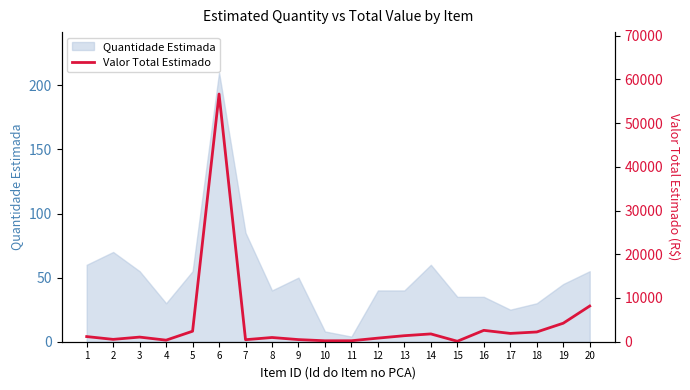

At which label is Quantidade Estimada closest to 107?

7